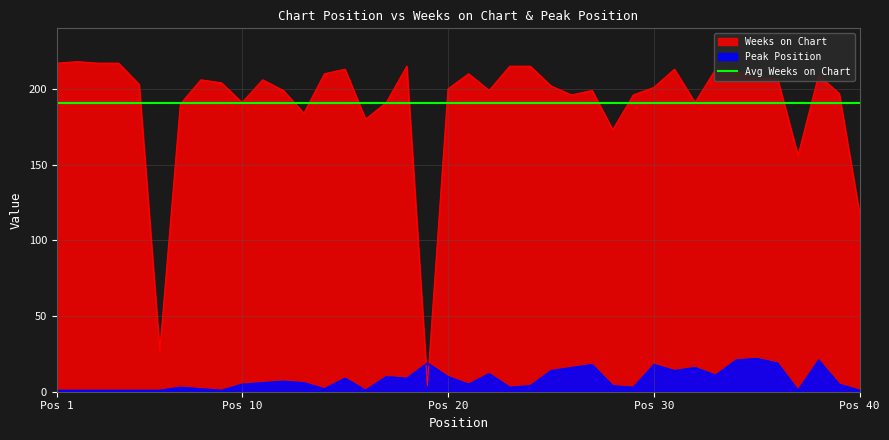

What is the difference between the Weeks on Chart values at 17 and 7?

1